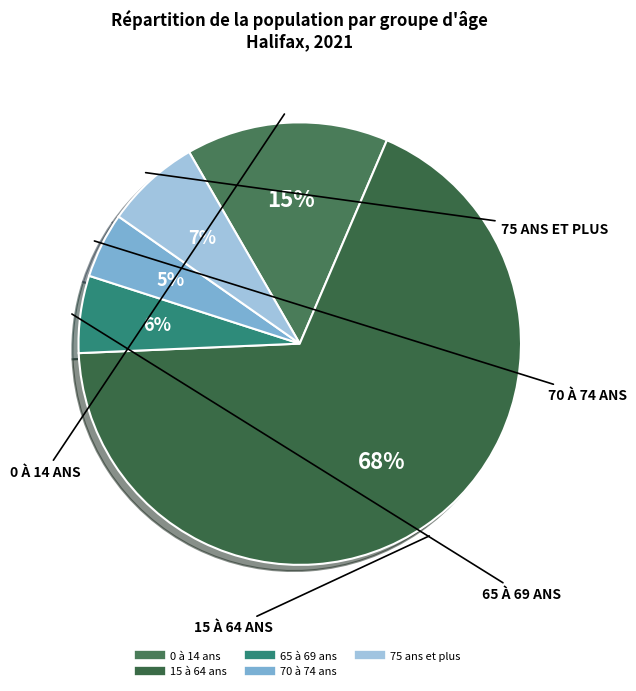

What percentage is NOT represented by 15 à 64 ans?

32.1%